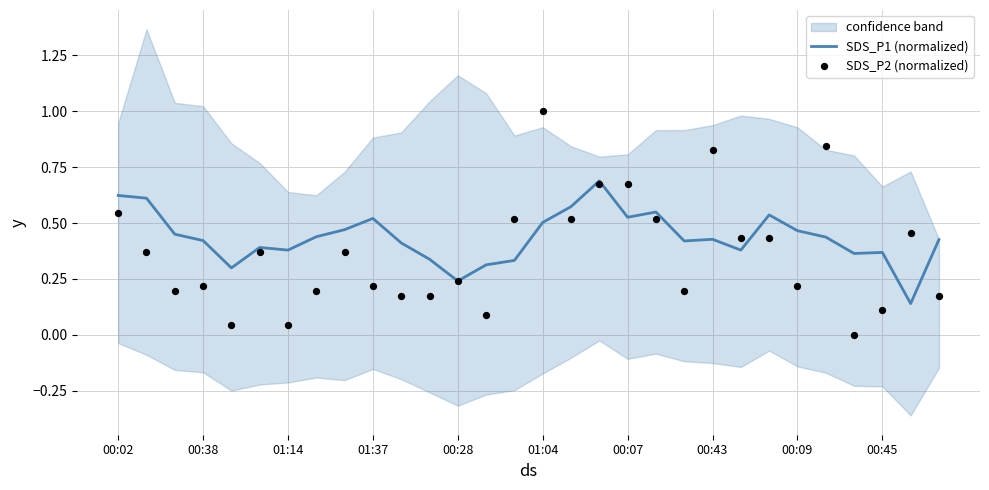

Which series has the largest total across all categories?

SDS_P1 (normalized)